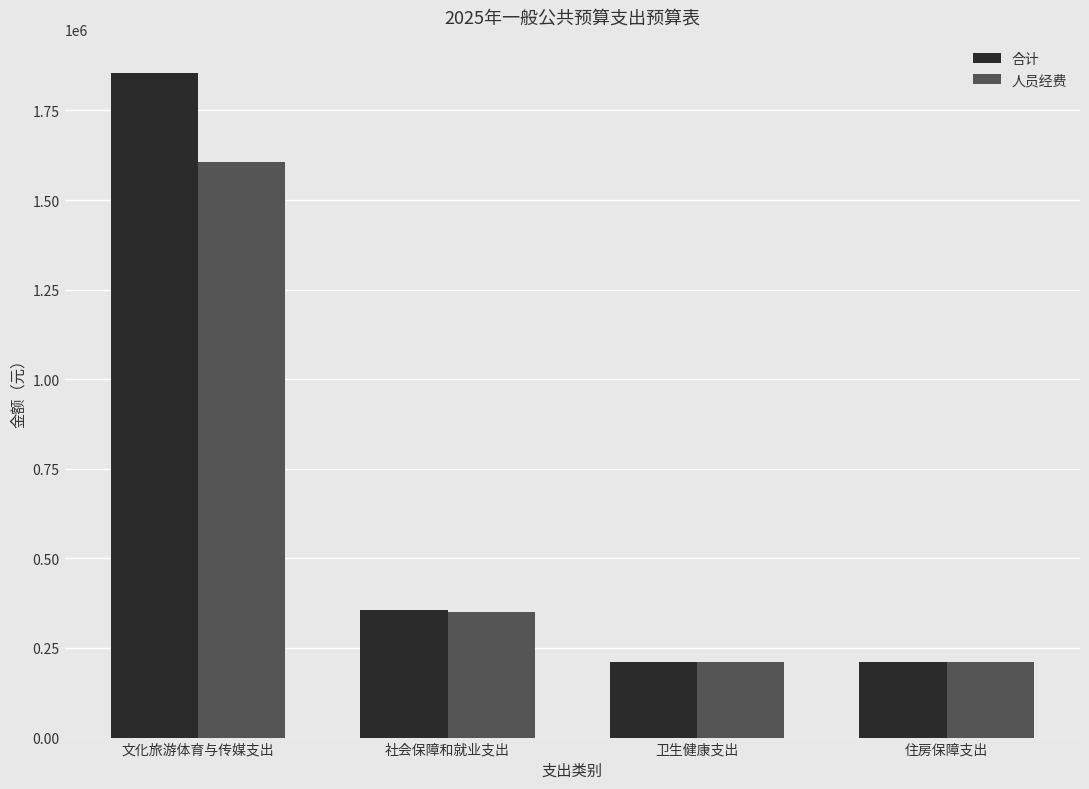

Which series has the largest total across all categories?

合计